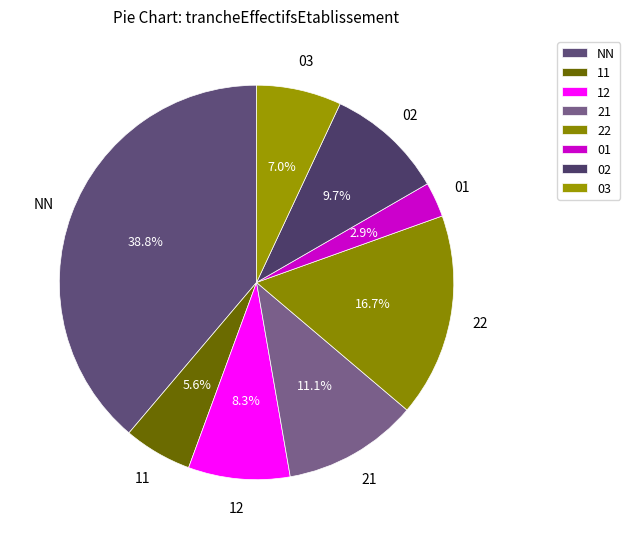

Between 22 and 03, which is larger?

22